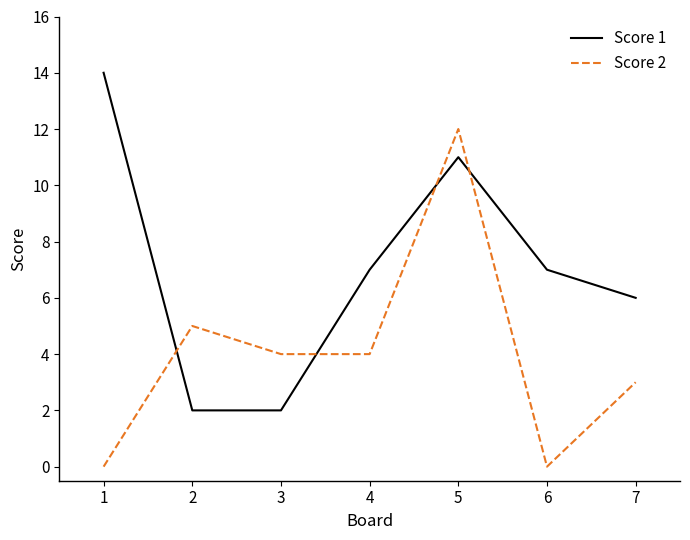

Which series has the largest total across all categories?

Score 1